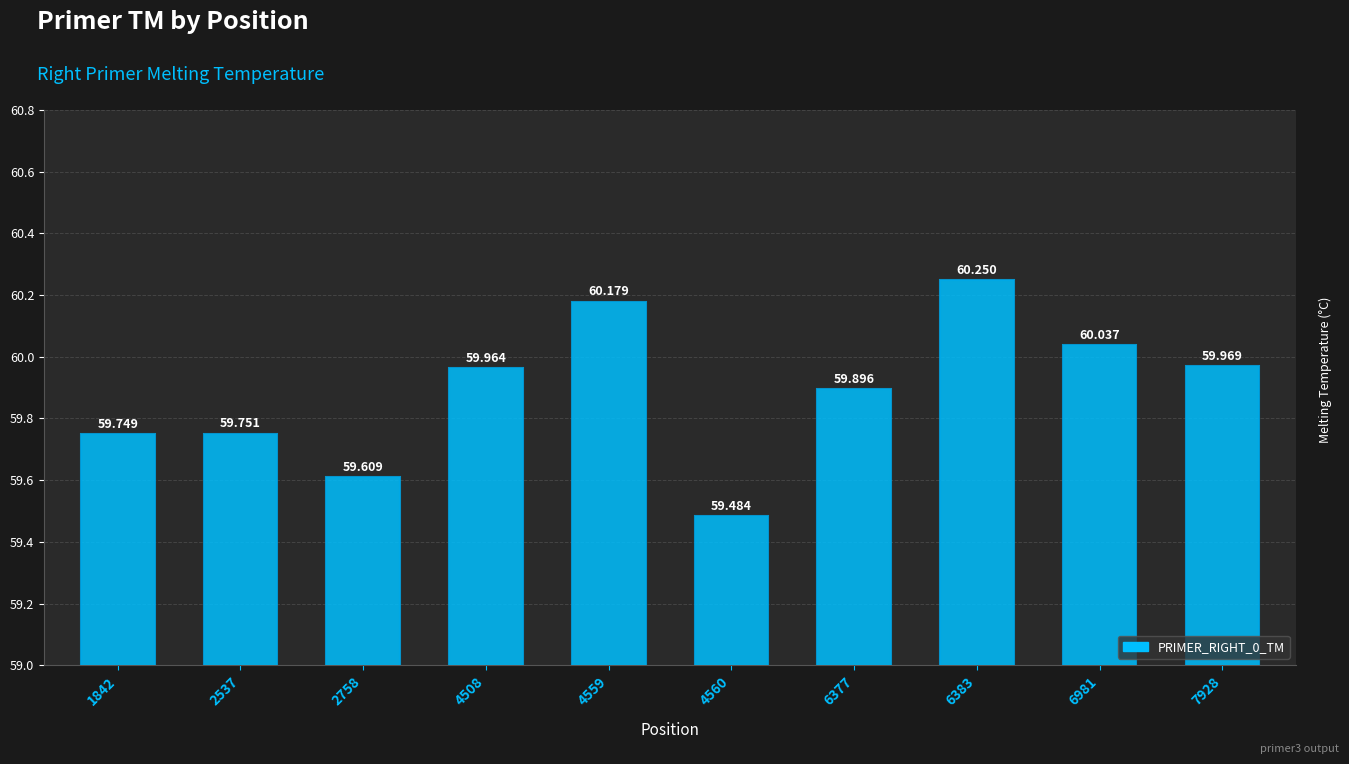

List the labels in order of value, largest first.

6383, 4559, 6981, 7928, 4508, 6377, 2537, 1842, 2758, 4560